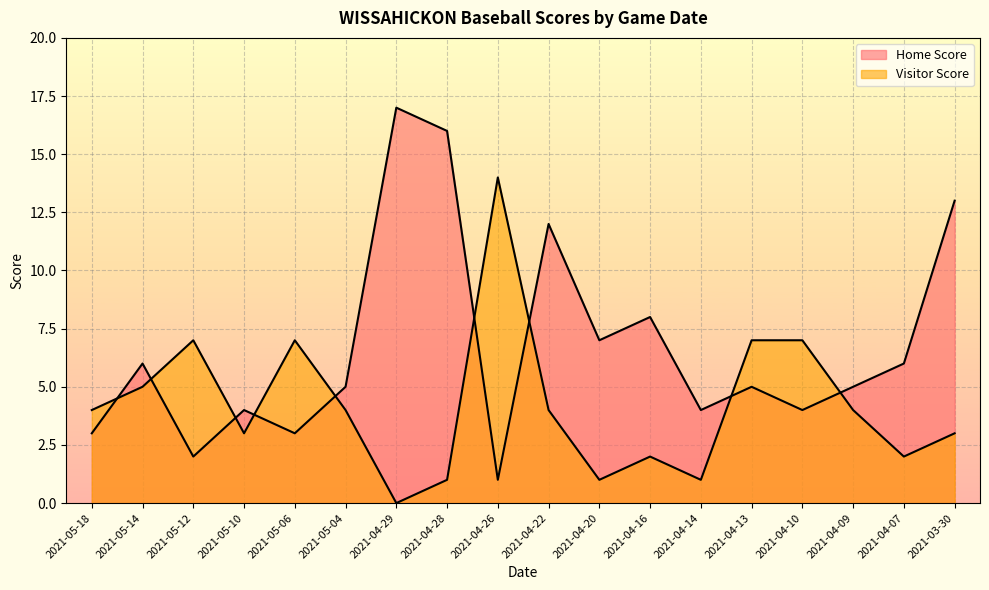

What is the sum of all Visitor Score values?

76